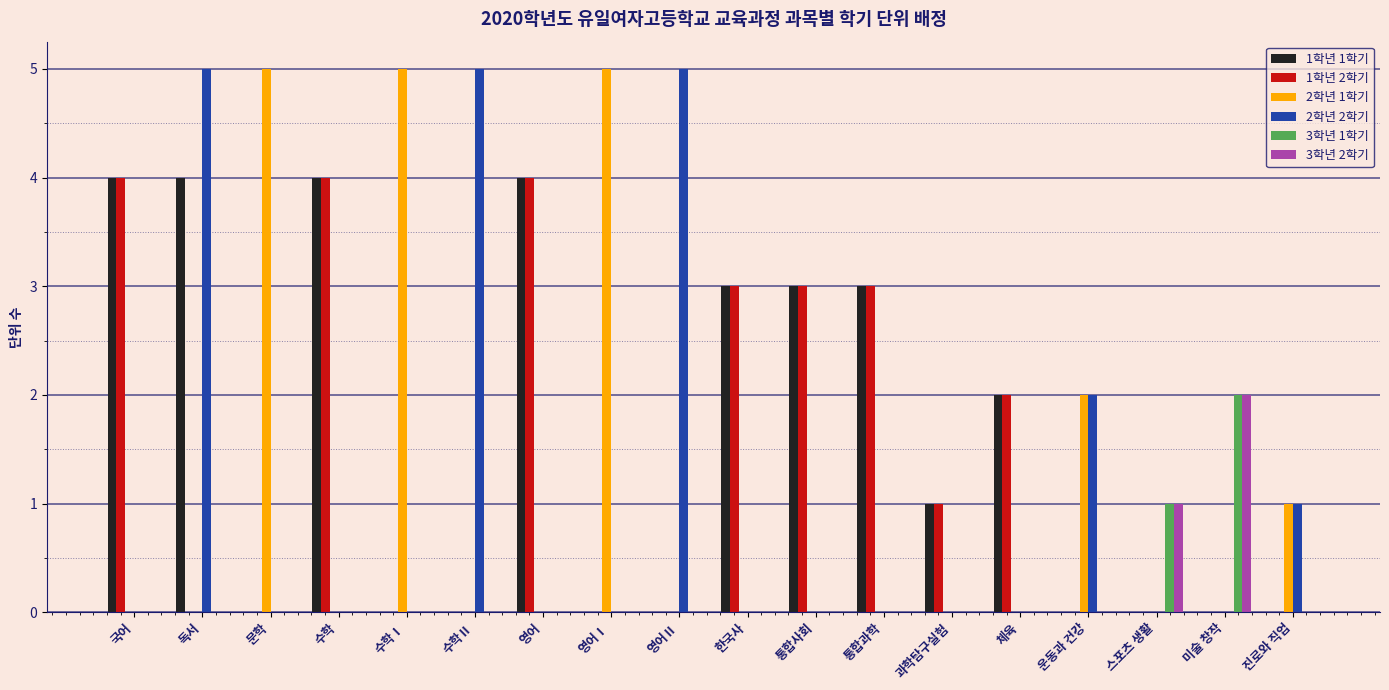

Is it true that 2학년 1학기 equals 0 at 한국사?

True